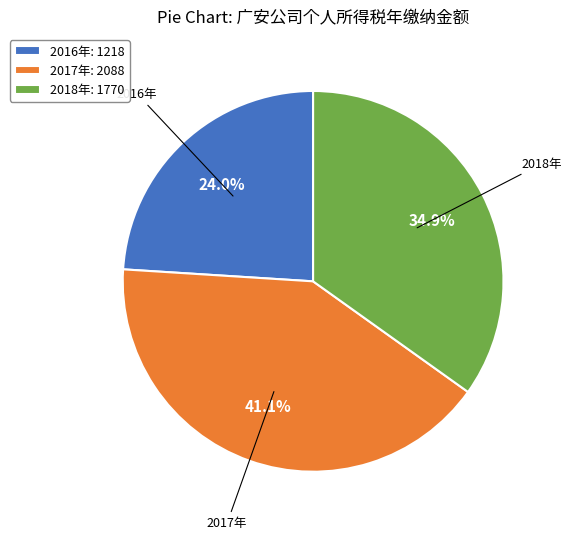

Is it true that 2017年 is 47% of the pie?

False